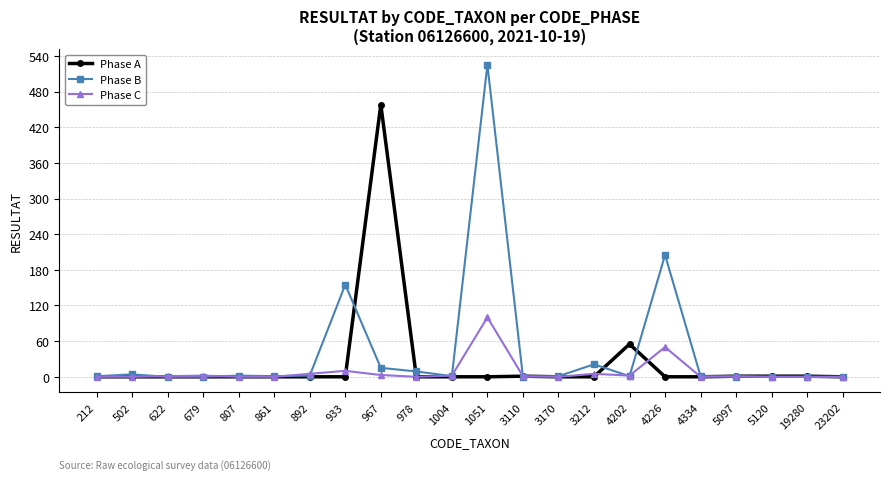

The Phase B series shows 317 at 3110. True or false?

False